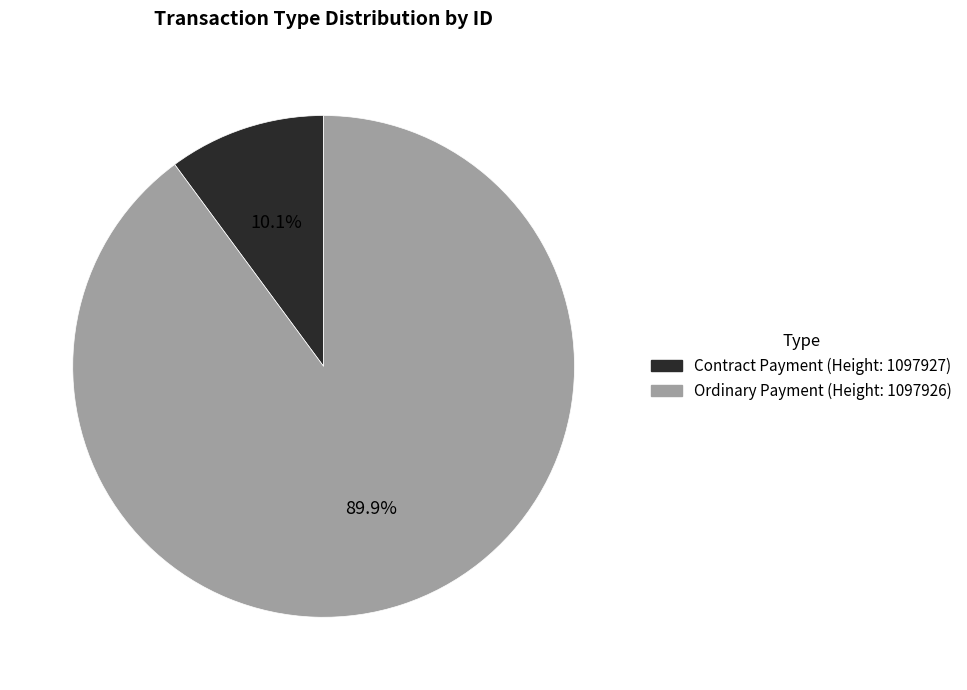

Does any single category account for the majority?

Yes